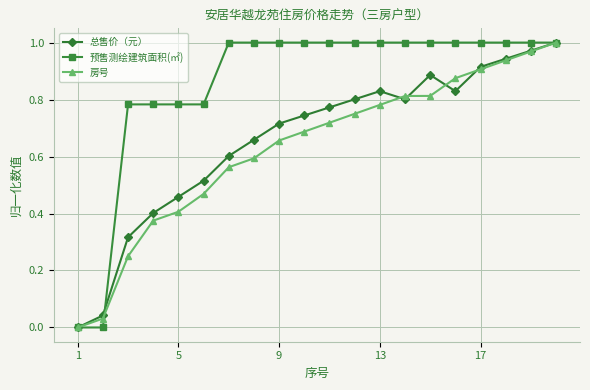

How many interior local valleys does the 总售价（元） series have?

2